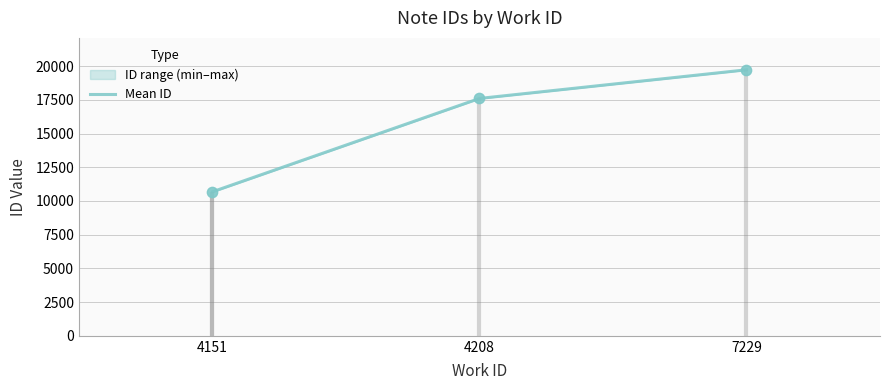

What is the change in value from 4208 to 7229?

+2123